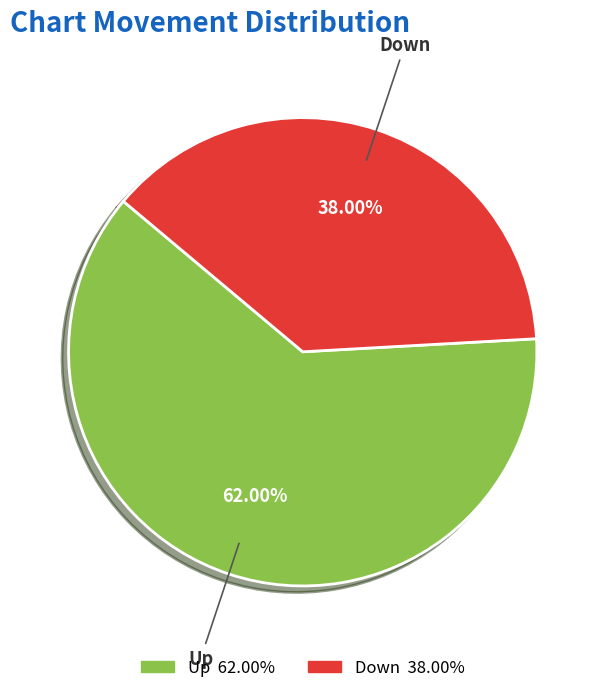

How many slices are in this pie chart?

2